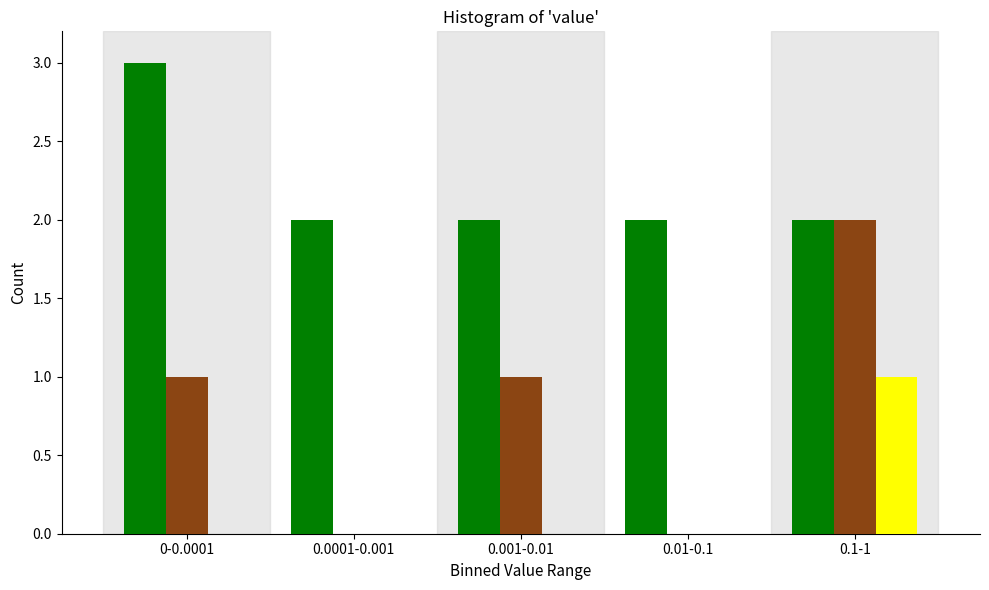

At which category is the sum across all series the highest?

0.1-1